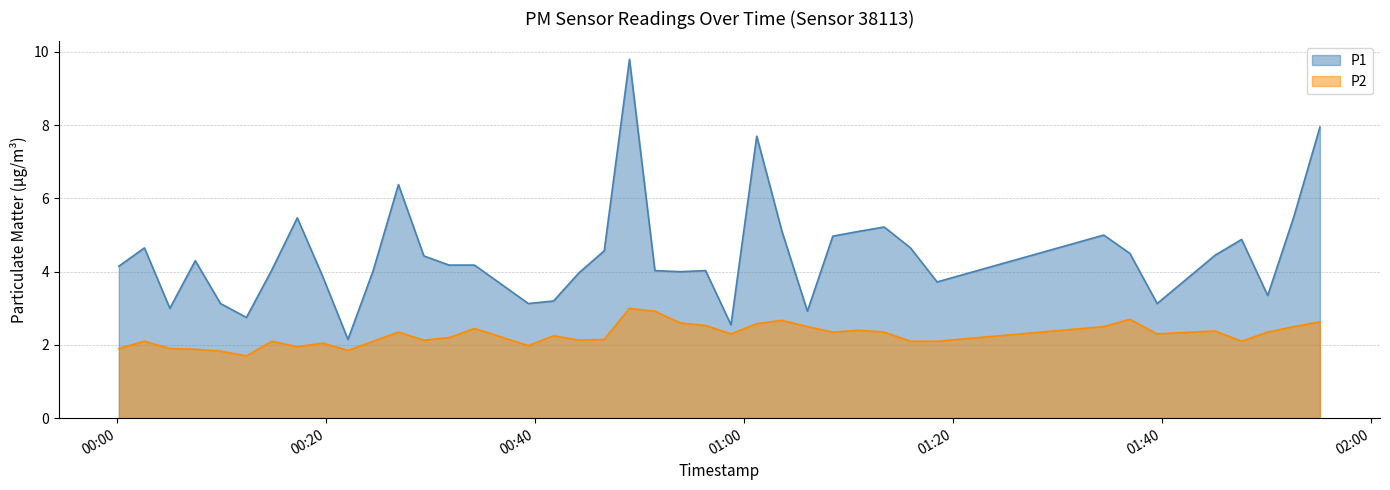

What is the highest value of the P2 series?

3.0